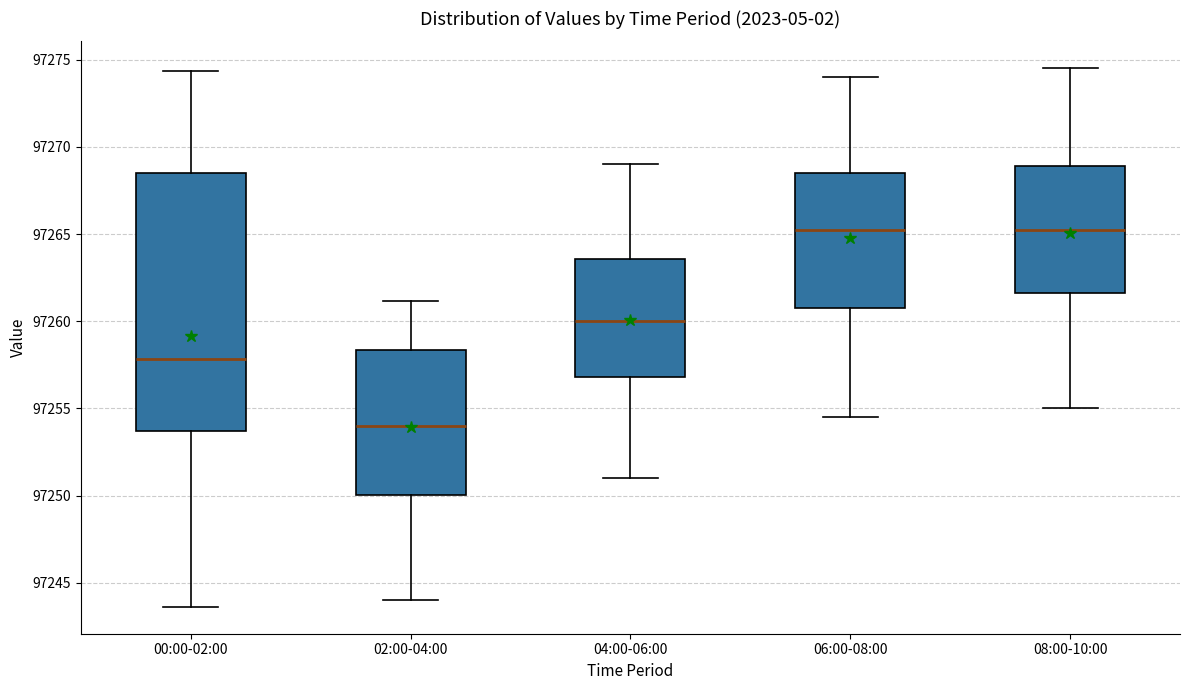

Reading left to right, read every box against the y-axis: the position of its median line, the range the box covers, and the ends of its whiskers. The values are not printed on the chart, so give them approximately, as read against the axis.

00:00-02:00: median 97258.0, box 97253.5 to 97268.5, whiskers 97243.5 to 97274.5
02:00-04:00: median 97254.0, box 97250.0 to 97258.5, whiskers 97244.0 to 97261.0
04:00-06:00: median 97260.0, box 97257.0 to 97263.5, whiskers 97251.0 to 97269.0
06:00-08:00: median 97265.5, box 97261.0 to 97268.5, whiskers 97254.5 to 97274.0
08:00-10:00: median 97265.5, box 97261.5 to 97269.0, whiskers 97255.0 to 97274.5